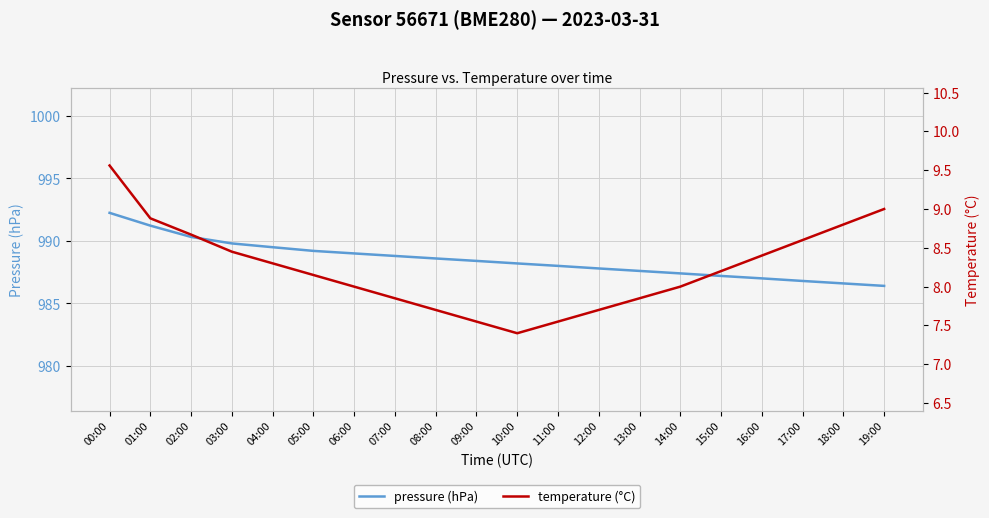

What is the highest value of the temperature (°C) series?

9.6